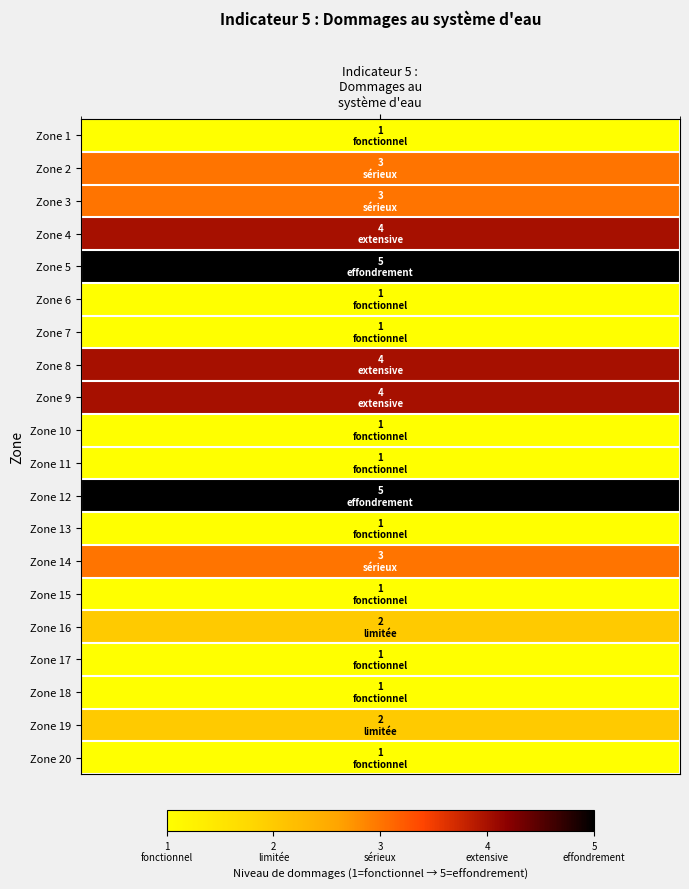

What is the difference between the second highest and minimum values?

4